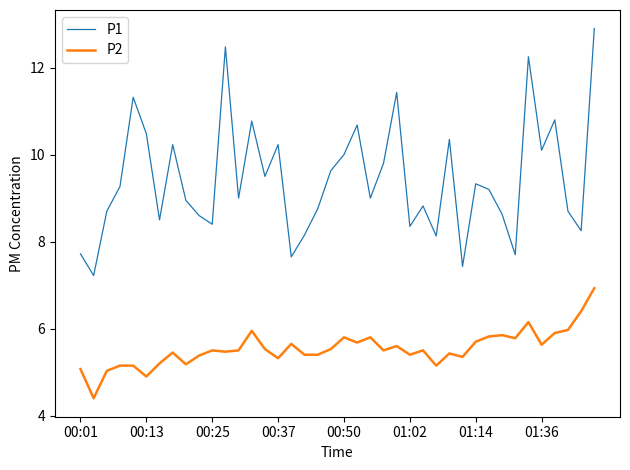

What is the difference between the maximum and minimum values in the P1 series?

5.7